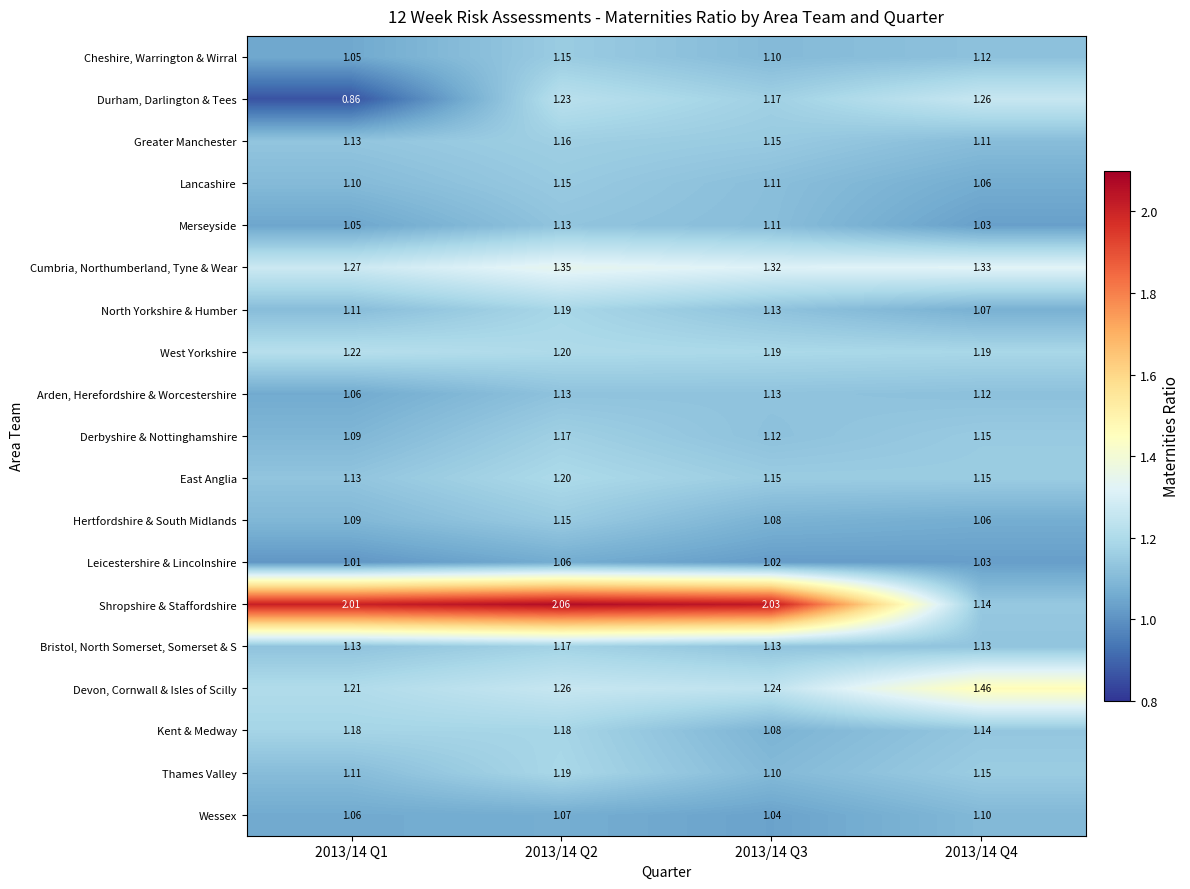

Is the value of Cumbria, Northumberland, Tyne & Wear at 2013/14 Q4 greater than the value of Greater Manchester at 2013/14 Q3?

Yes